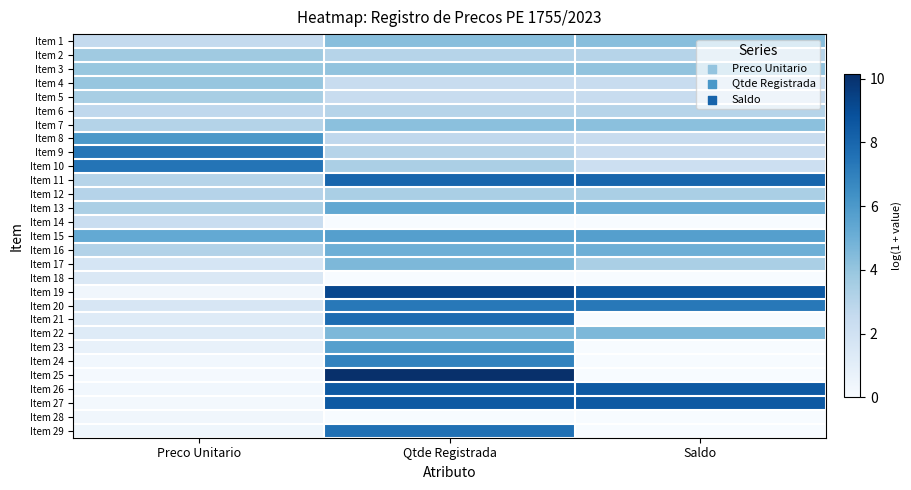

At Qtde Registrada, list the series in order from largest to smallest.

Item 25, Item 19, Item 26, Item 27, Item 11, Item 21, Item 29, Item 20, Item 24, Item 15, Item 23, Item 13, Item 16, Item 17, Item 22, Item 1, Item 7, Item 3, Item 12, Item 10, Item 2, Item 6, Item 9, Item 8, Item 4, Item 5, Item 14, Item 18, Item 28